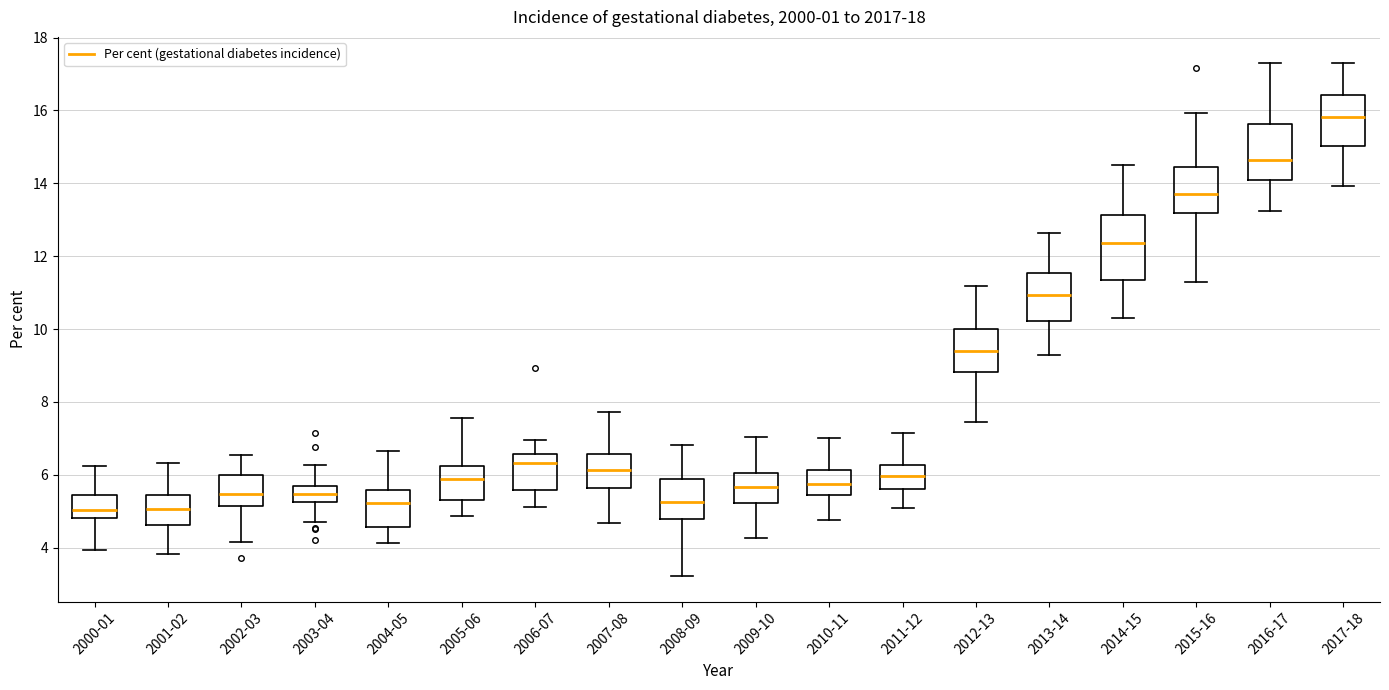

Which box has the highest median line?

2017-18